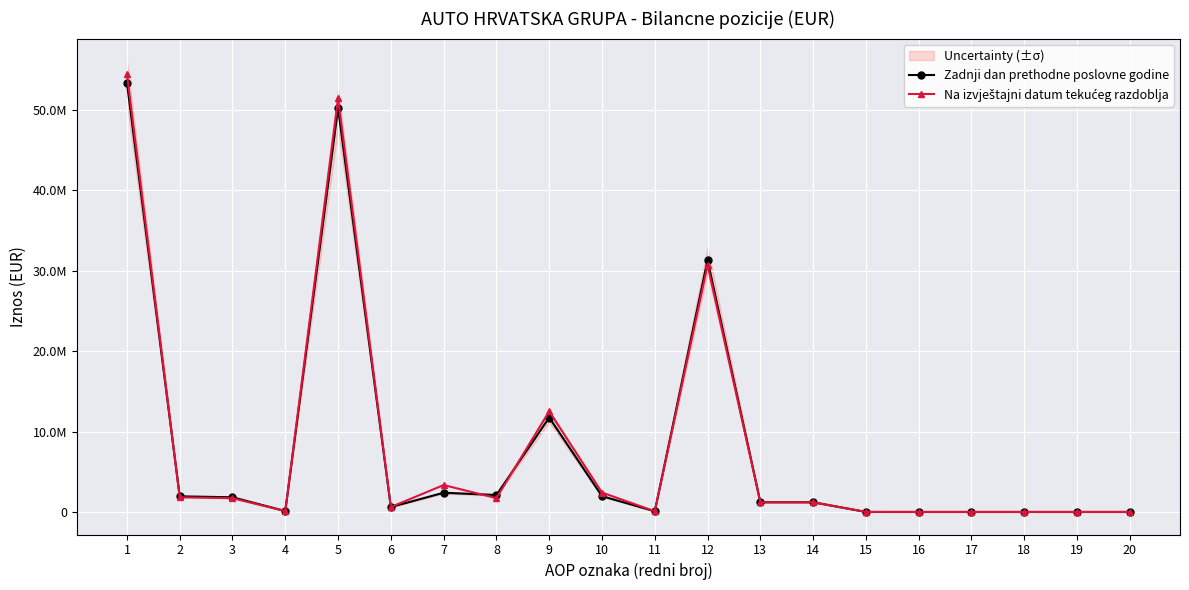

List the labels in order of Na izvještajni datum tekućeg razdoblja value, largest first.

1, 5, 12, 9, 7, 10, 2, 8, 3, 13, 14, 6, 4, 11, 15, 16, 17, 18, 19, 20